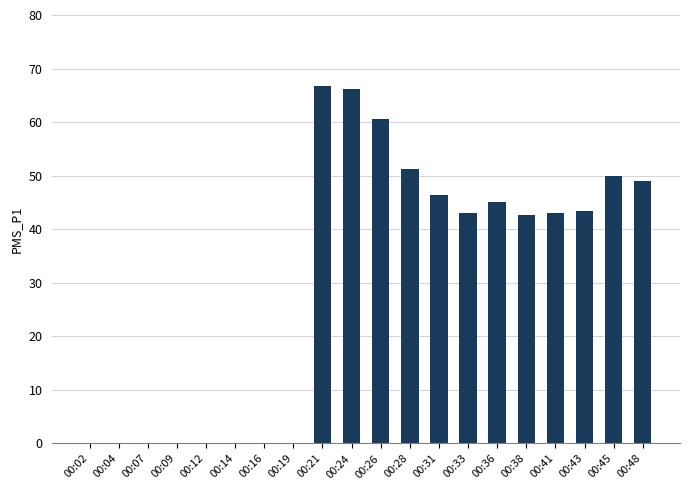

Approximately how many times larger is the value at 00:43 compared to 00:24?

0.7